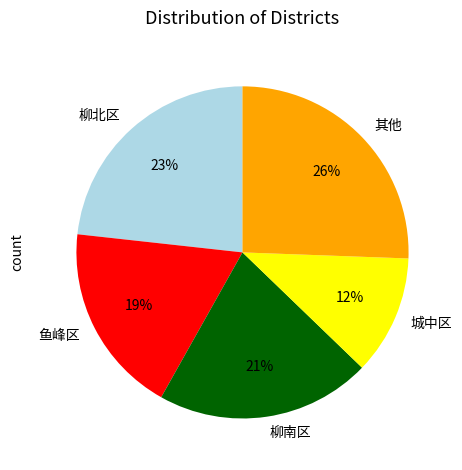

Approximately how many times larger is the value at 鱼峰区 compared to 其他?

0.7